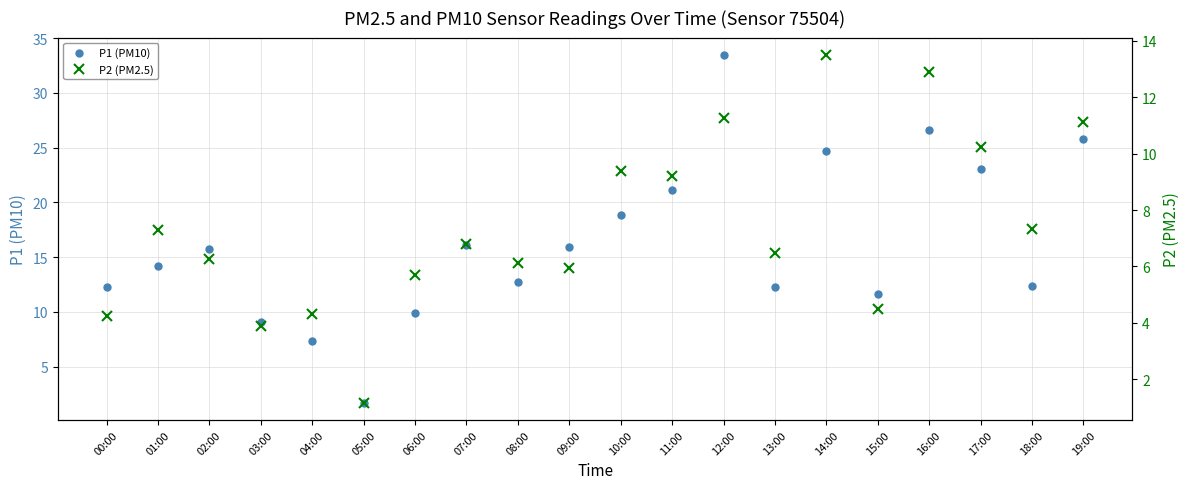

List the labels in order of P2 (PM2.5) value, smallest first.

05:00, 03:00, 00:00, 04:00, 15:00, 06:00, 09:00, 08:00, 02:00, 13:00, 07:00, 01:00, 18:00, 11:00, 10:00, 17:00, 19:00, 12:00, 16:00, 14:00